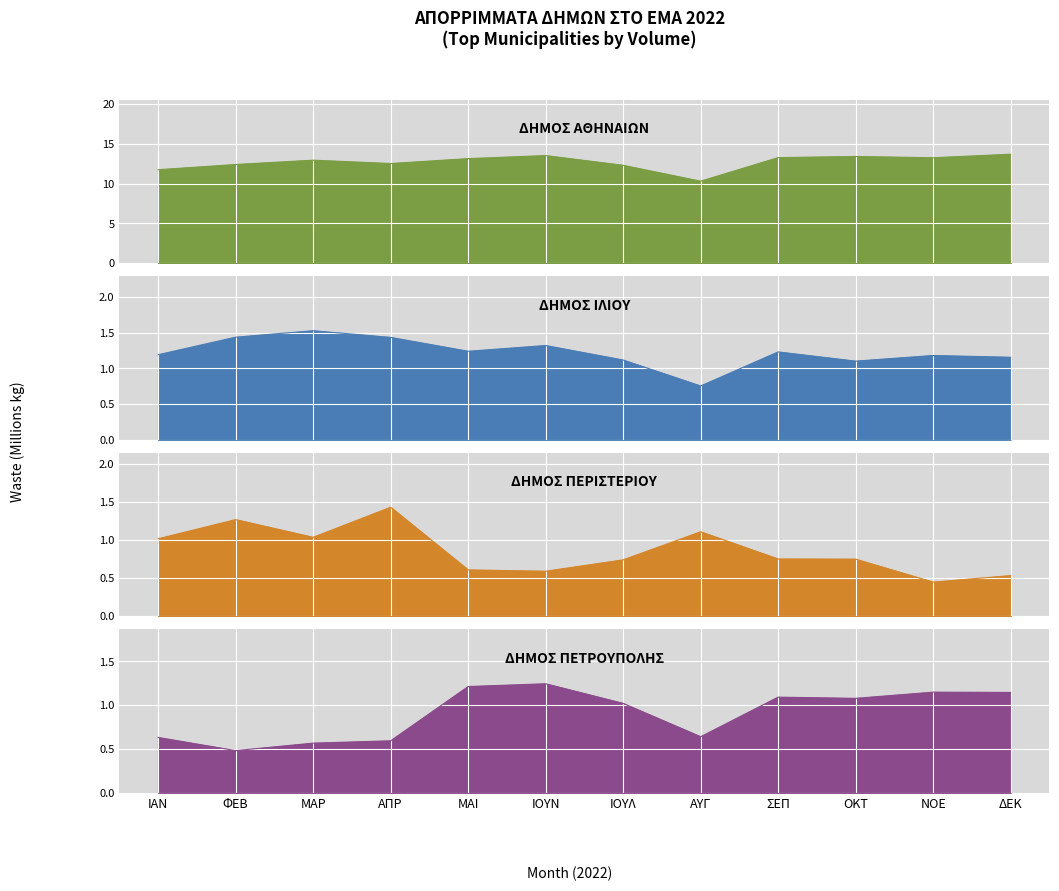

Where does the ΔΗΜΟΣ ΑΘΗΝΑΙΩΝ series first go above 13?

ΜΑΙ